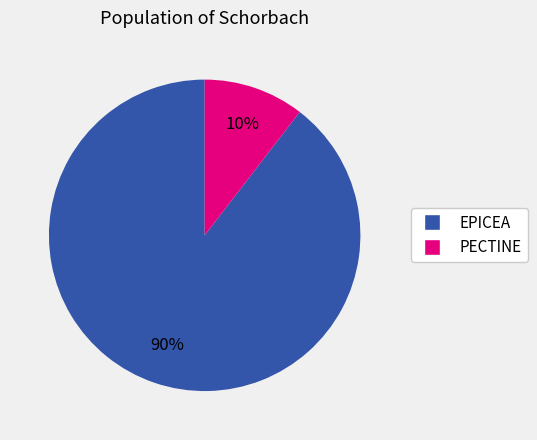

To the nearest percent, what is the average slice percentage?

50%